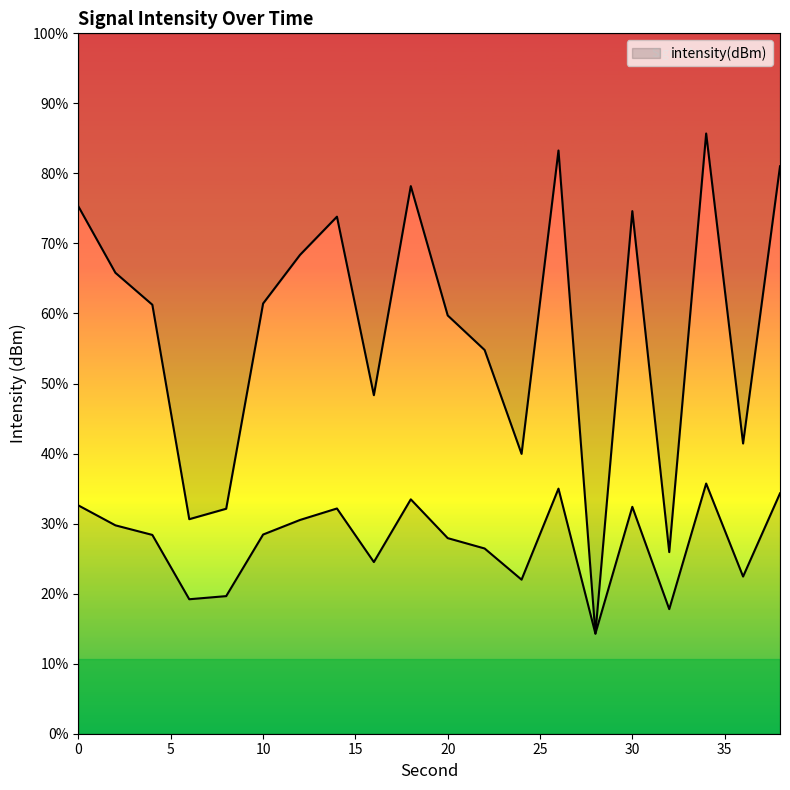

Rank the categories by value from lowest to highest.

28, 32, 6, 8, 24, 36, 16, 22, 20, 4, 10, 2, 12, 14, 30, 0, 18, 38, 26, 34